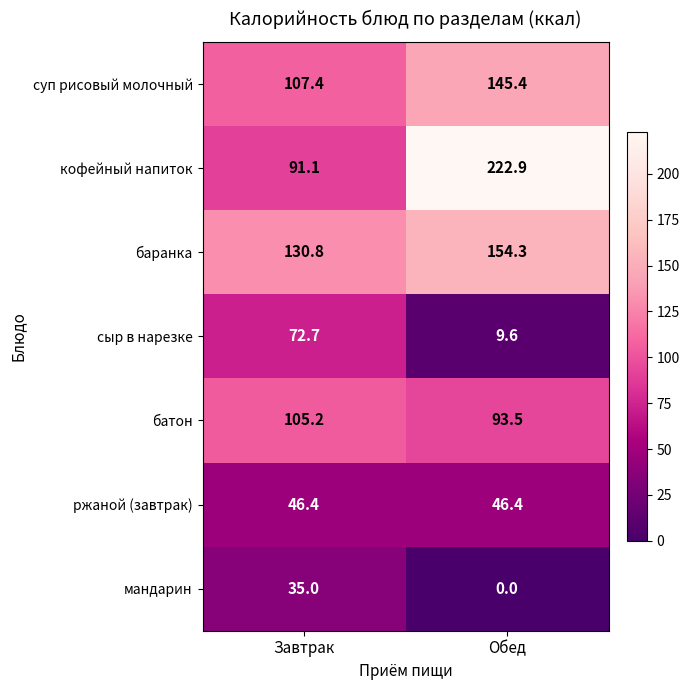

What is the spread (max minus min) of values at Завтрак?

95.8